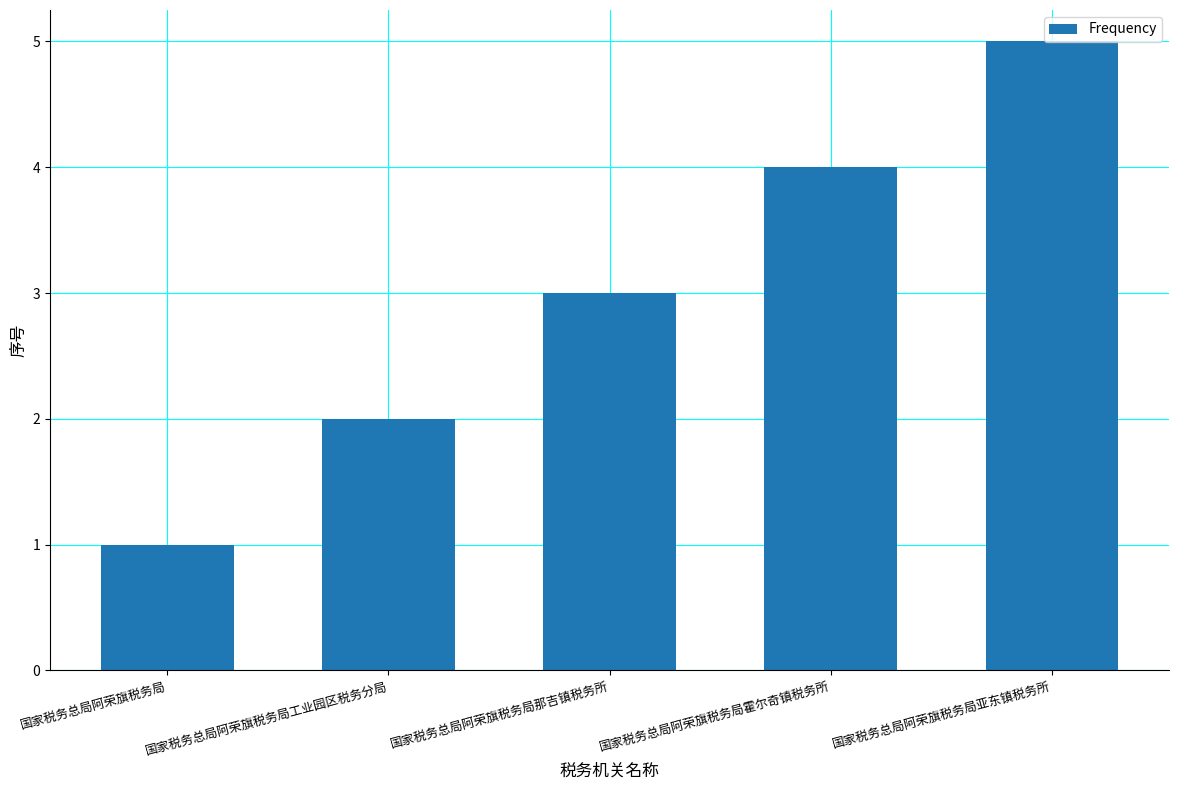

What is the maximum value shown in the chart?

5